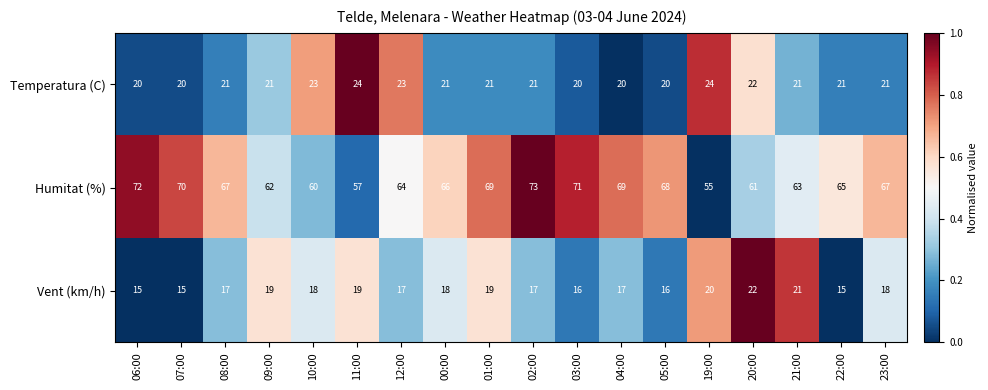

What is the spread (max minus min) of values at 07:00?

55